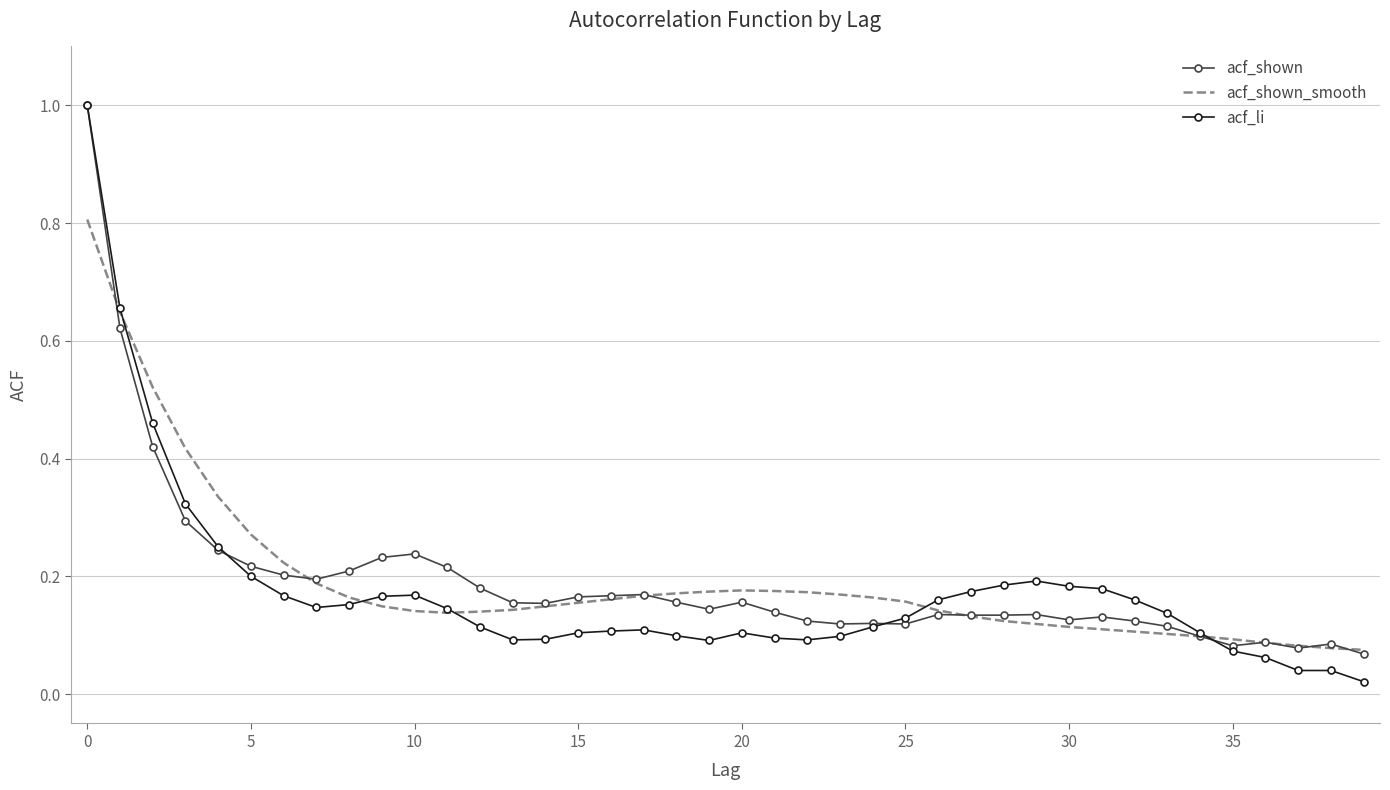

Which series has the largest range (max minus min)?

acf_li